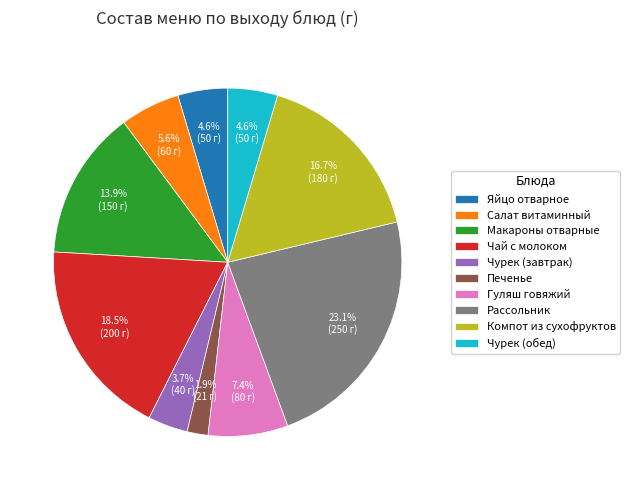

Which has a higher value, Чурек (обед) or Макароны отварные?

Макароны отварные